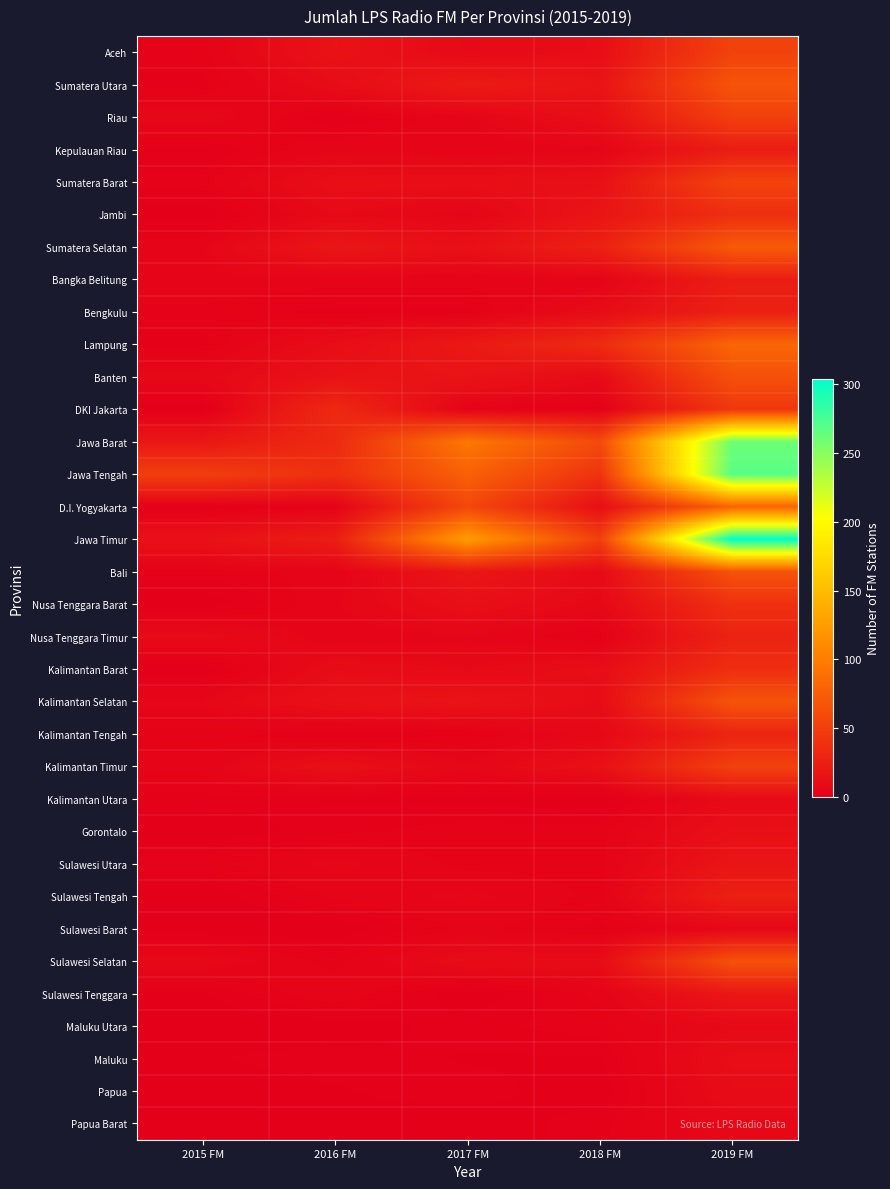

Between 2016 FM and 2018 FM, which series saw the biggest shift?

DKI Jakarta